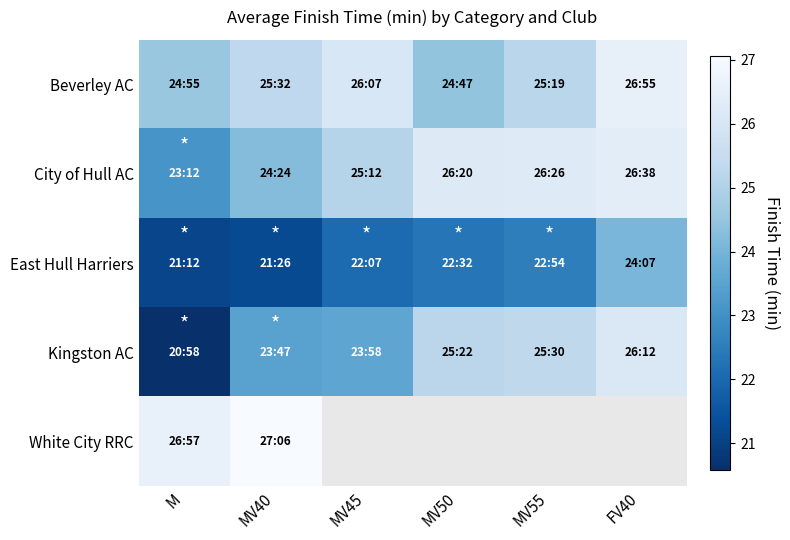

Which series has the widest spread of values?

Kingston AC